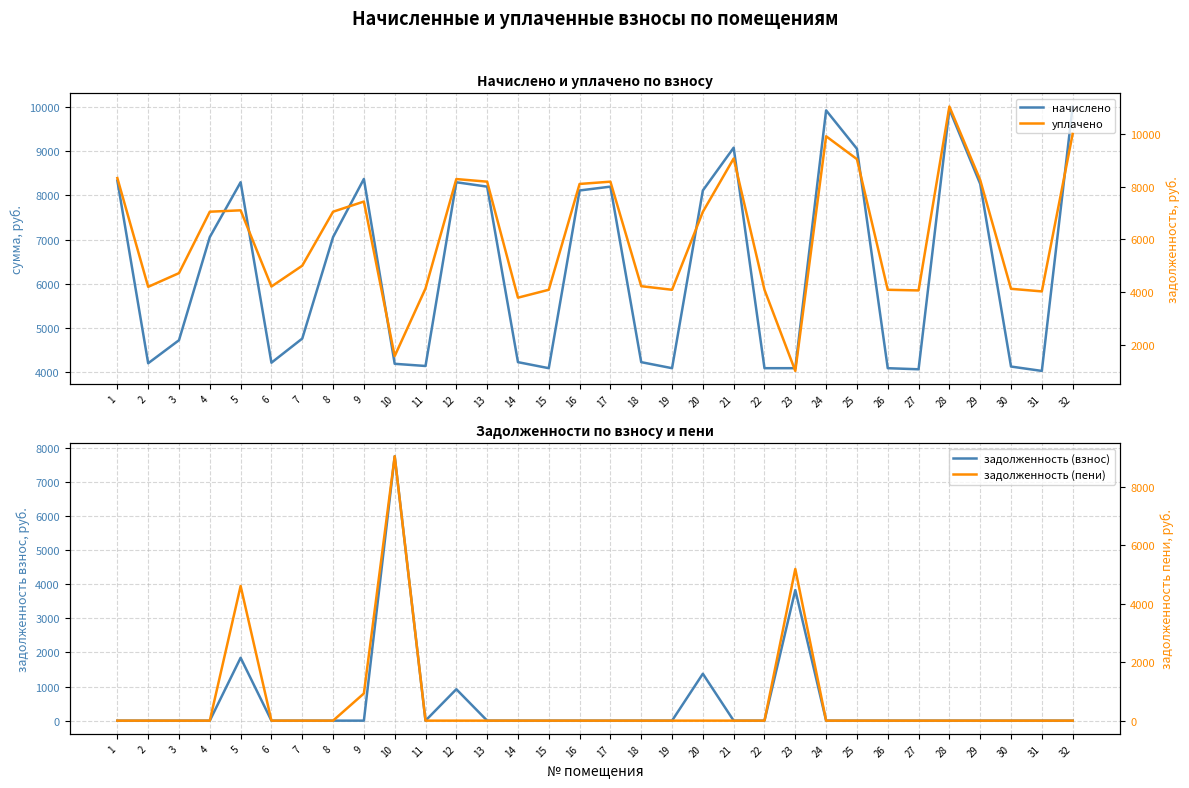

Does the chart have visible grid lines?

Yes